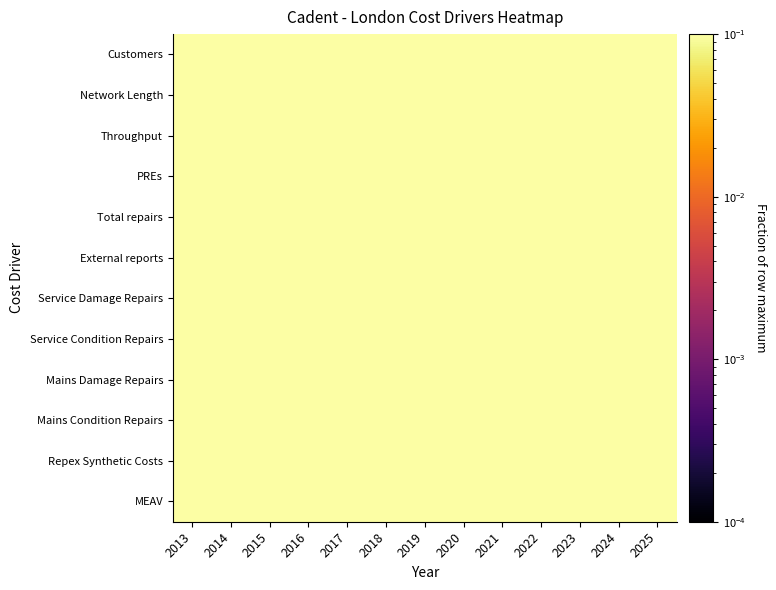

What is the maximum value shown in the chart?

1.0